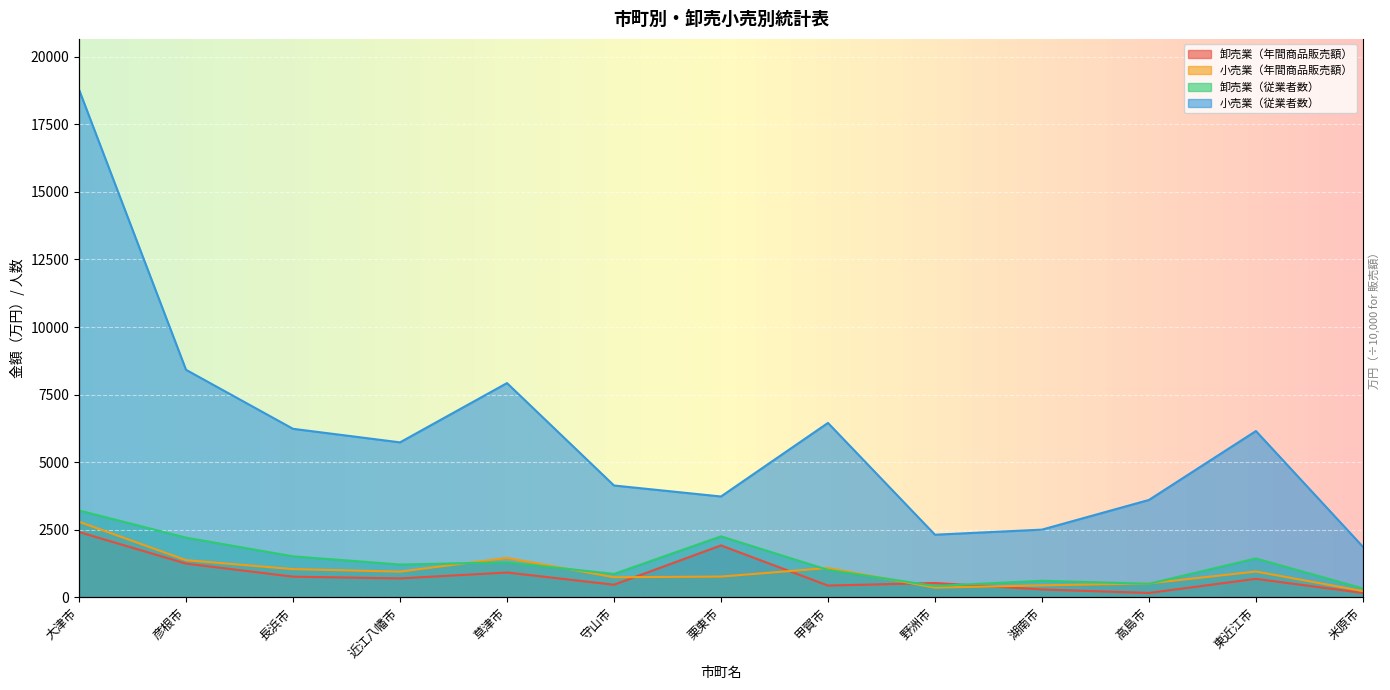

What is the spread (max minus min) of values at 草津市?

7008.2